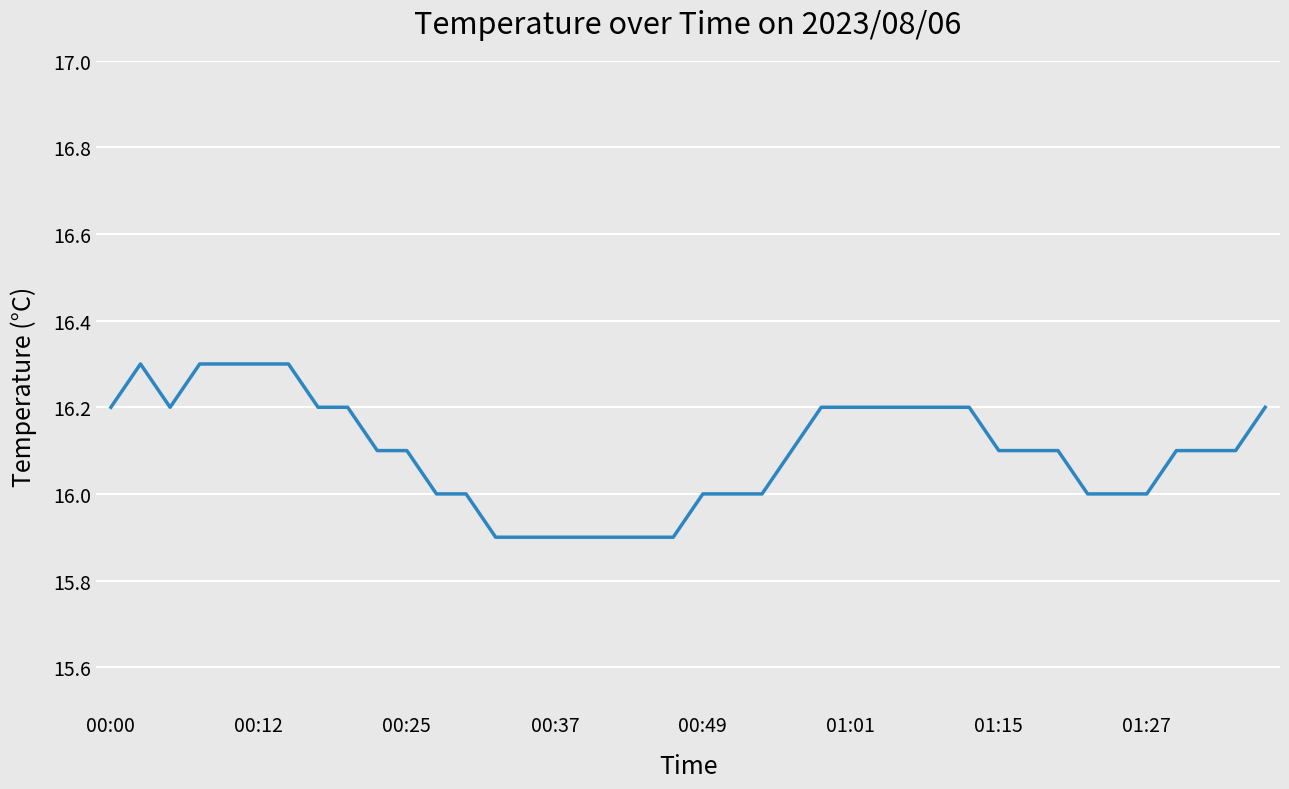

What is the smallest value displayed?

15.9